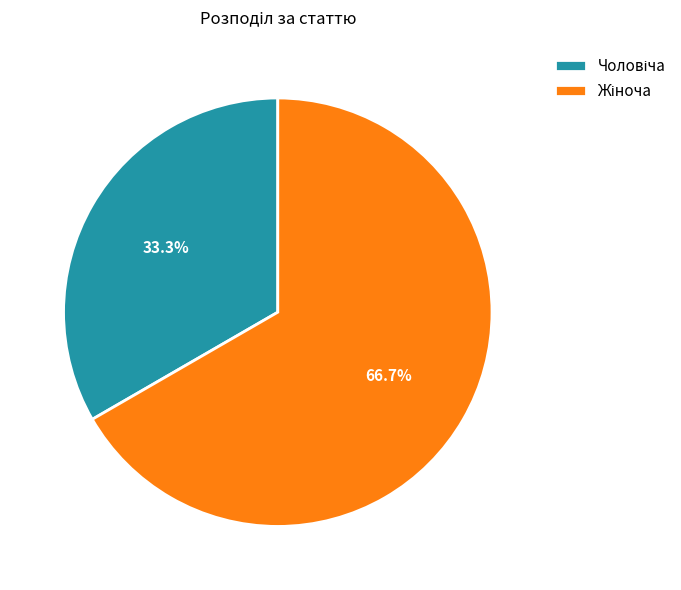

To the nearest percent, what is the difference between the largest and smallest slice percentages?

33%